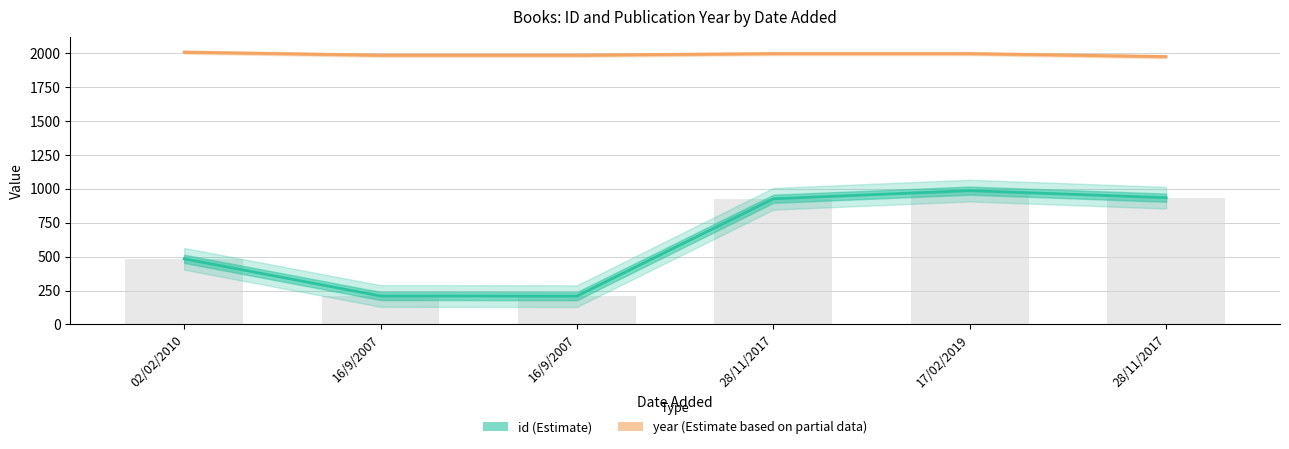

Which series has the widest spread of values?

id